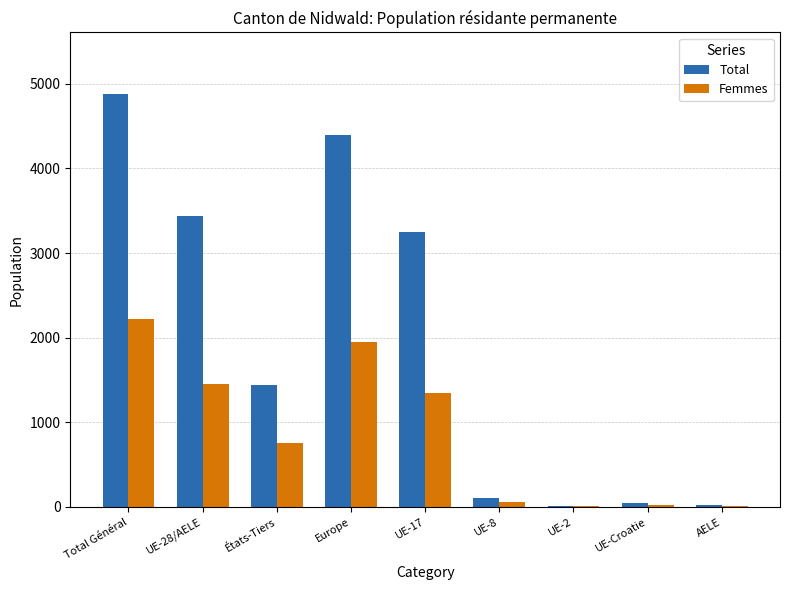

What is the sum of all Total values?

17579